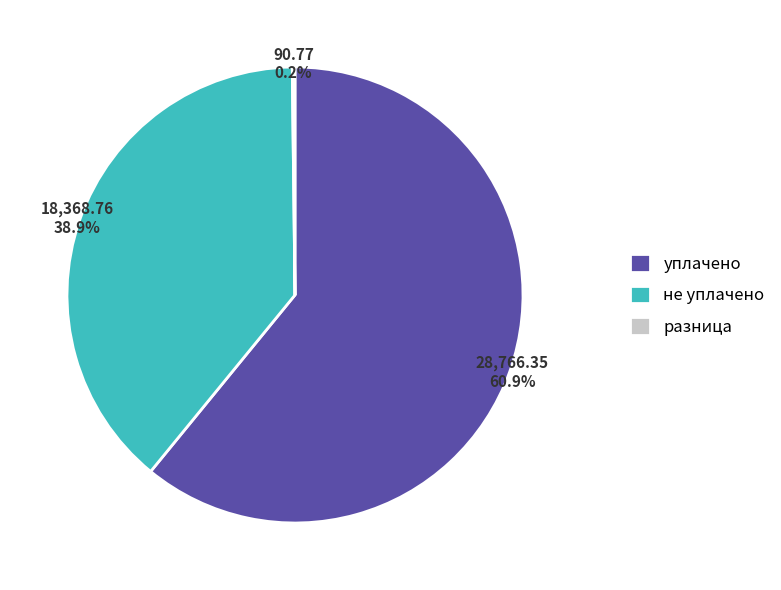

What is the ratio of the value at уплачено to the value at не уплачено?

1.6